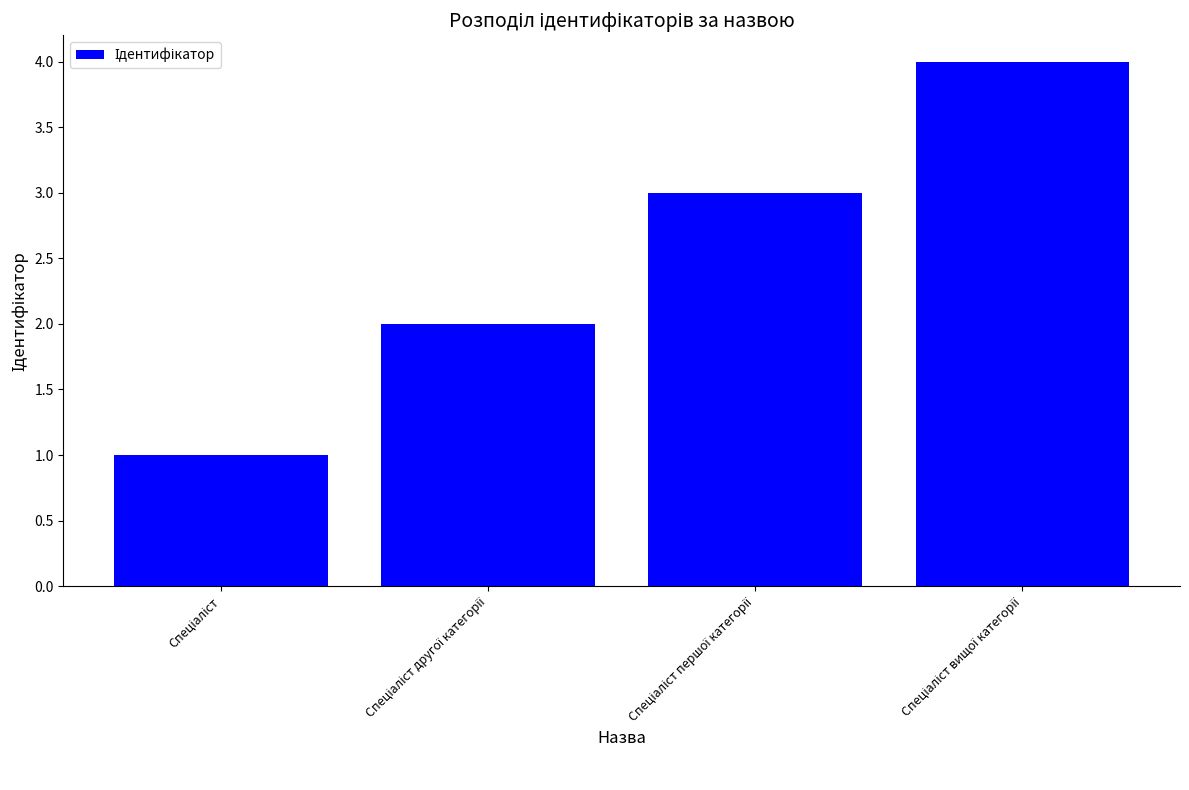

What is the sum of all values?

10